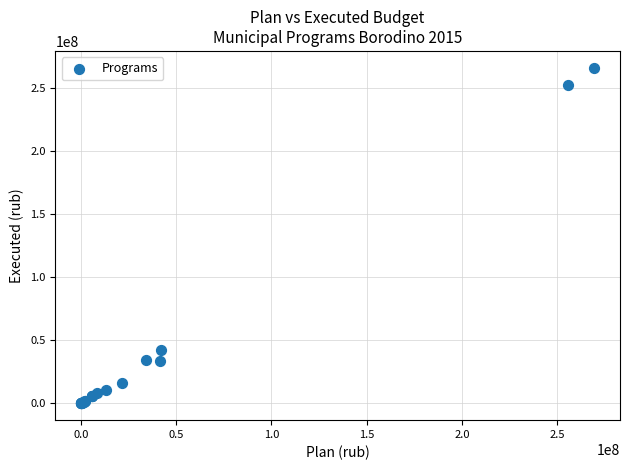

What Y value in the scatter plot is closest to 133006041?

41953568.4